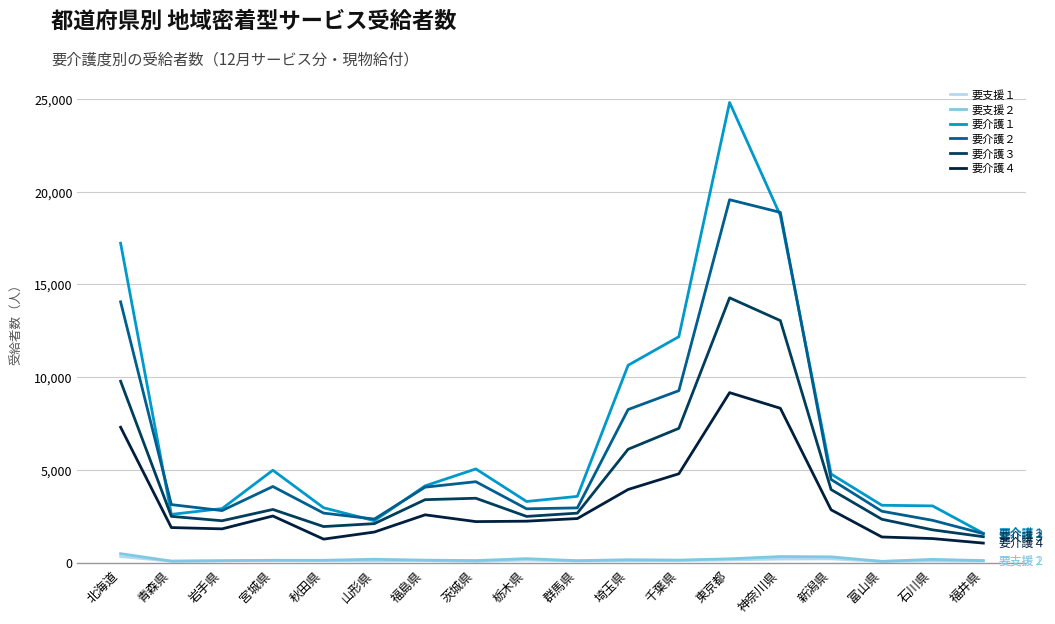

True or false: 要介護３ has a value of 2333 at 富山県.

True